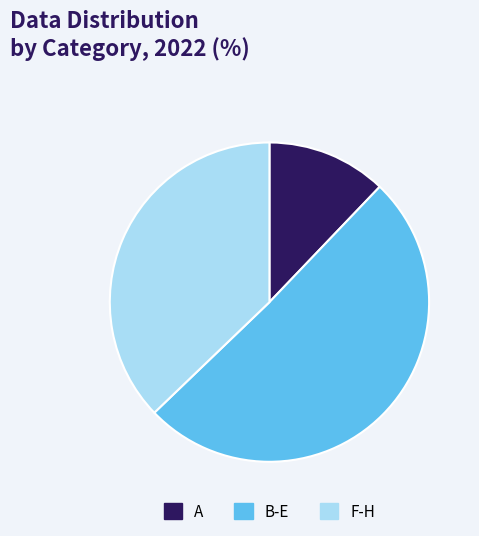

Between A and B-E, which is larger?

B-E